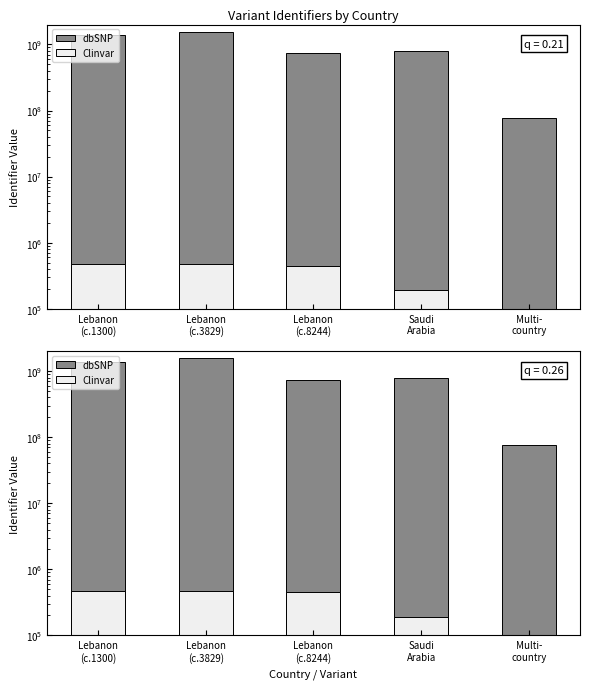

True or false: Clinvar has a value of 163533 at Lebanon
(c.1300).

False